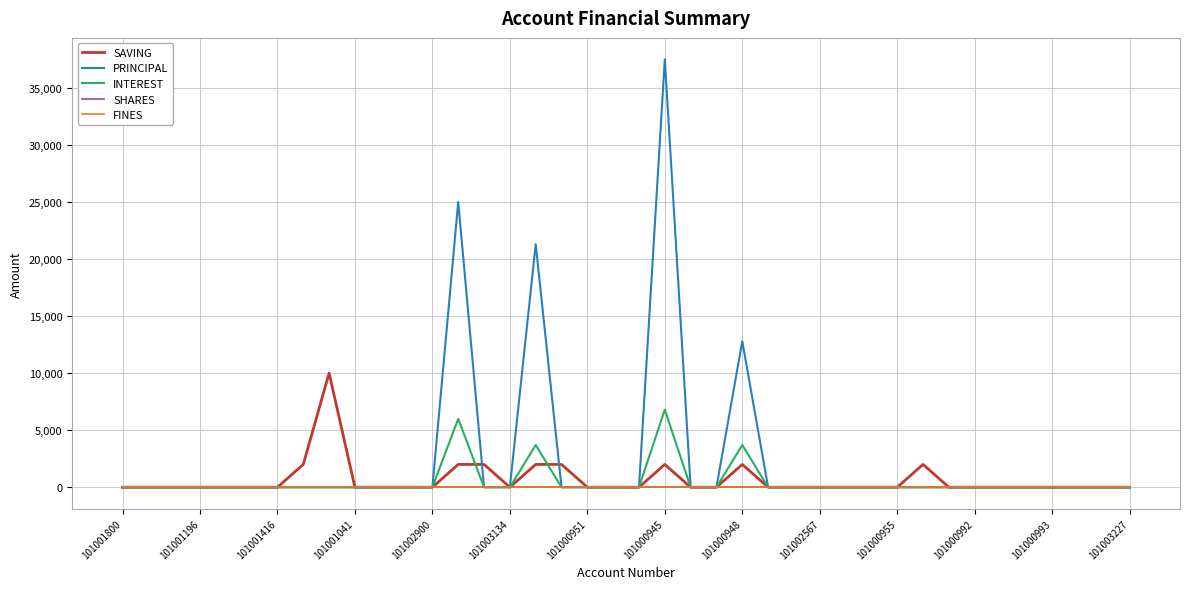

How many lines are shown in the chart?

5